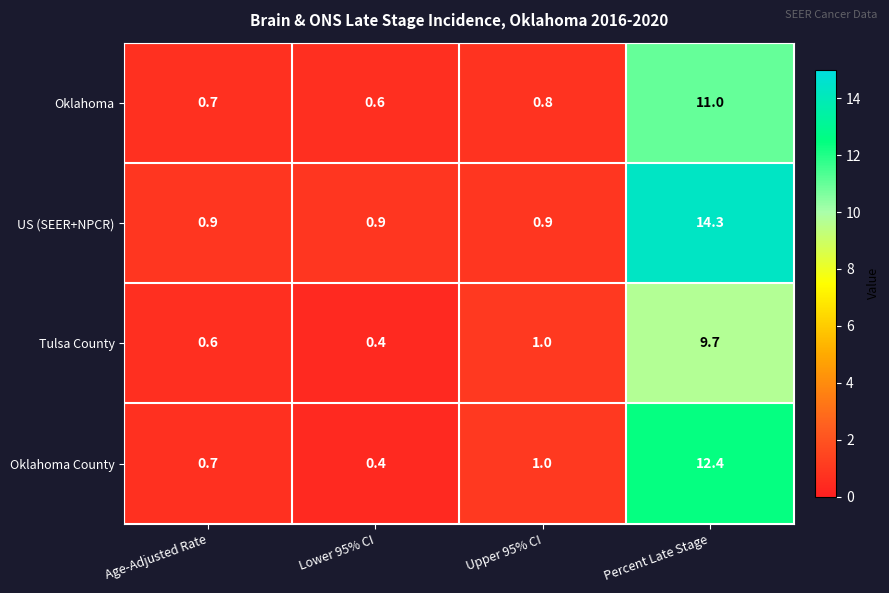

Is it true that Oklahoma County equals 0.4 at Lower 95% CI?

True